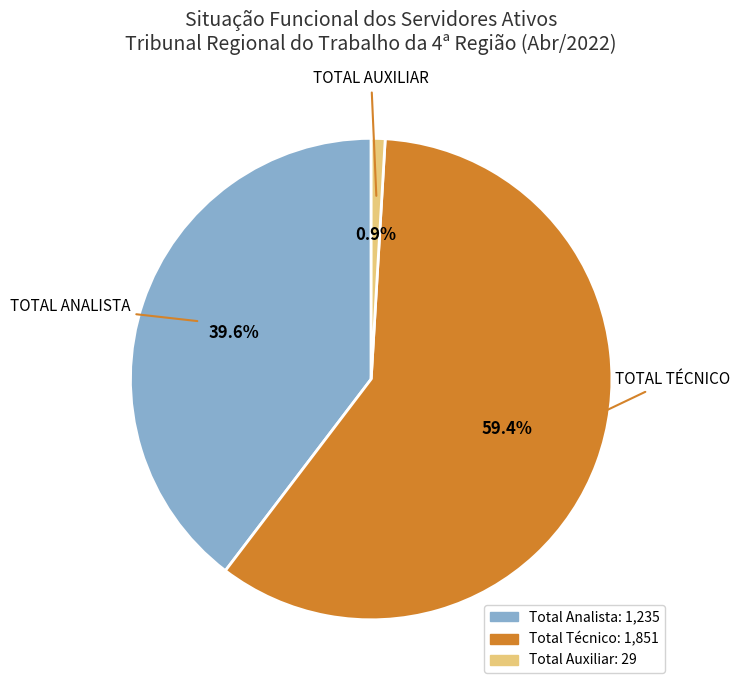

Is there a majority slice in this chart?

Yes